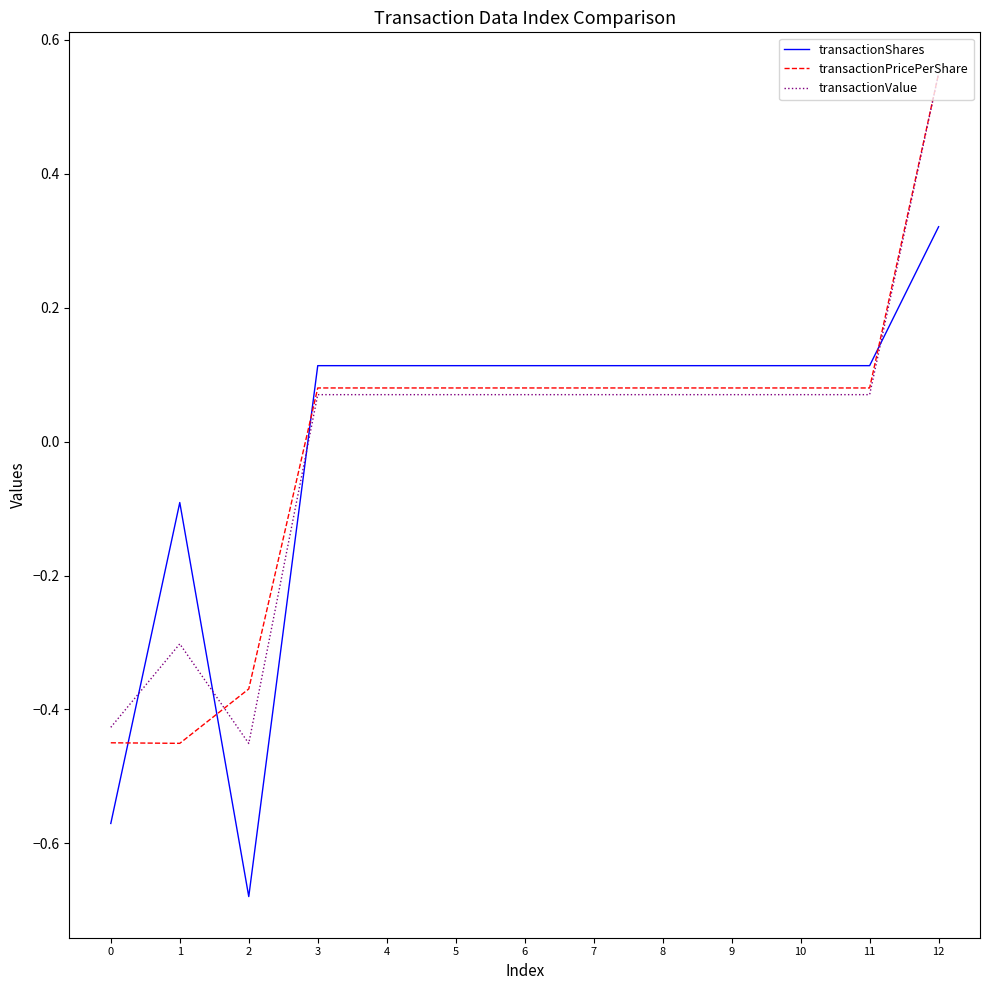

Rank the series at 2 from highest to lowest value.

transactionPricePerShare, transactionValue, transactionShares